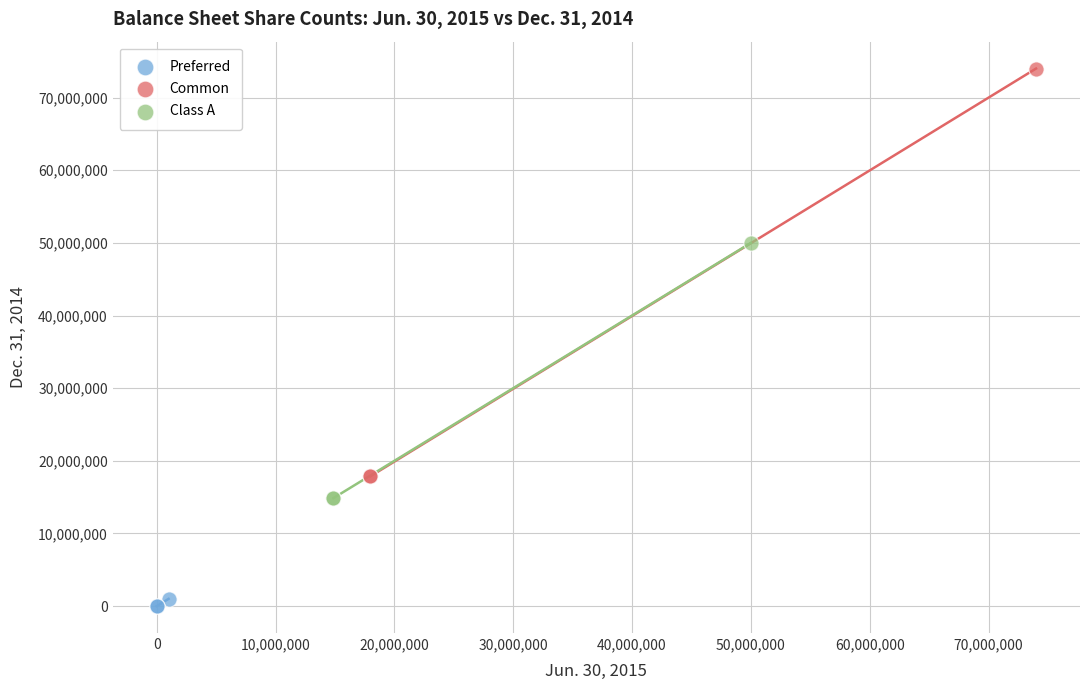

What are all the series names shown in the legend?

Preferred, Common, Class A